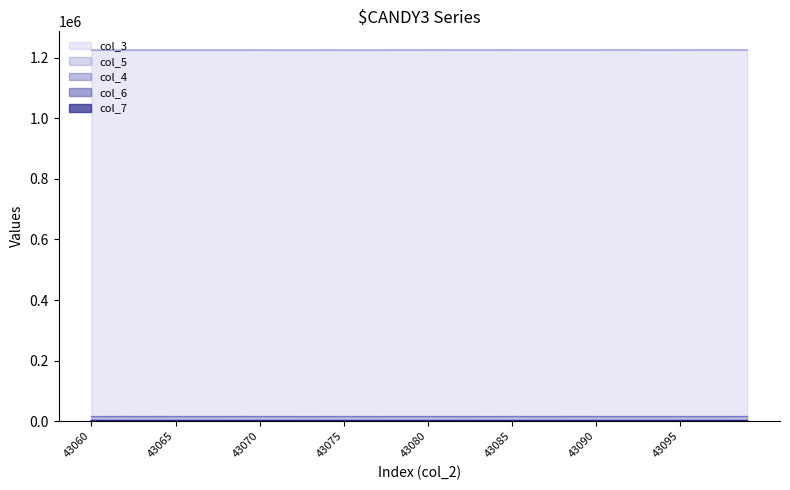

Does the chart display data point markers on the line(s)?

No